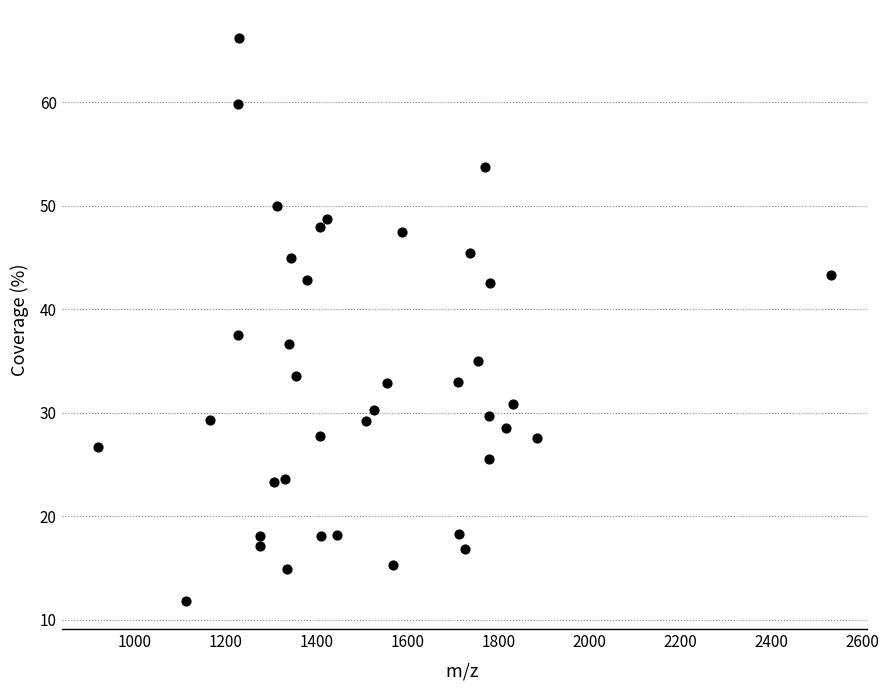

What Y value in the scatter plot is closest to 39?

37.5